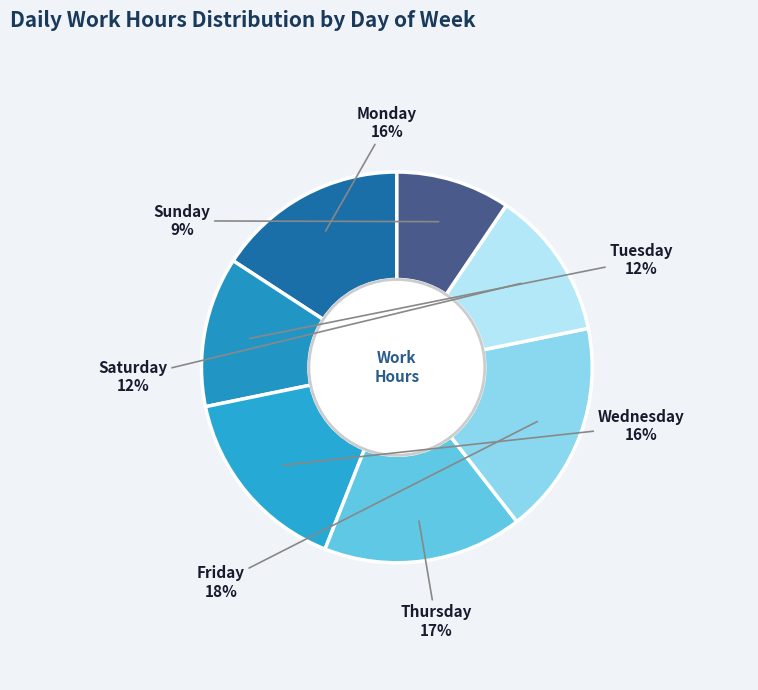

How many segments does this pie chart have?

7